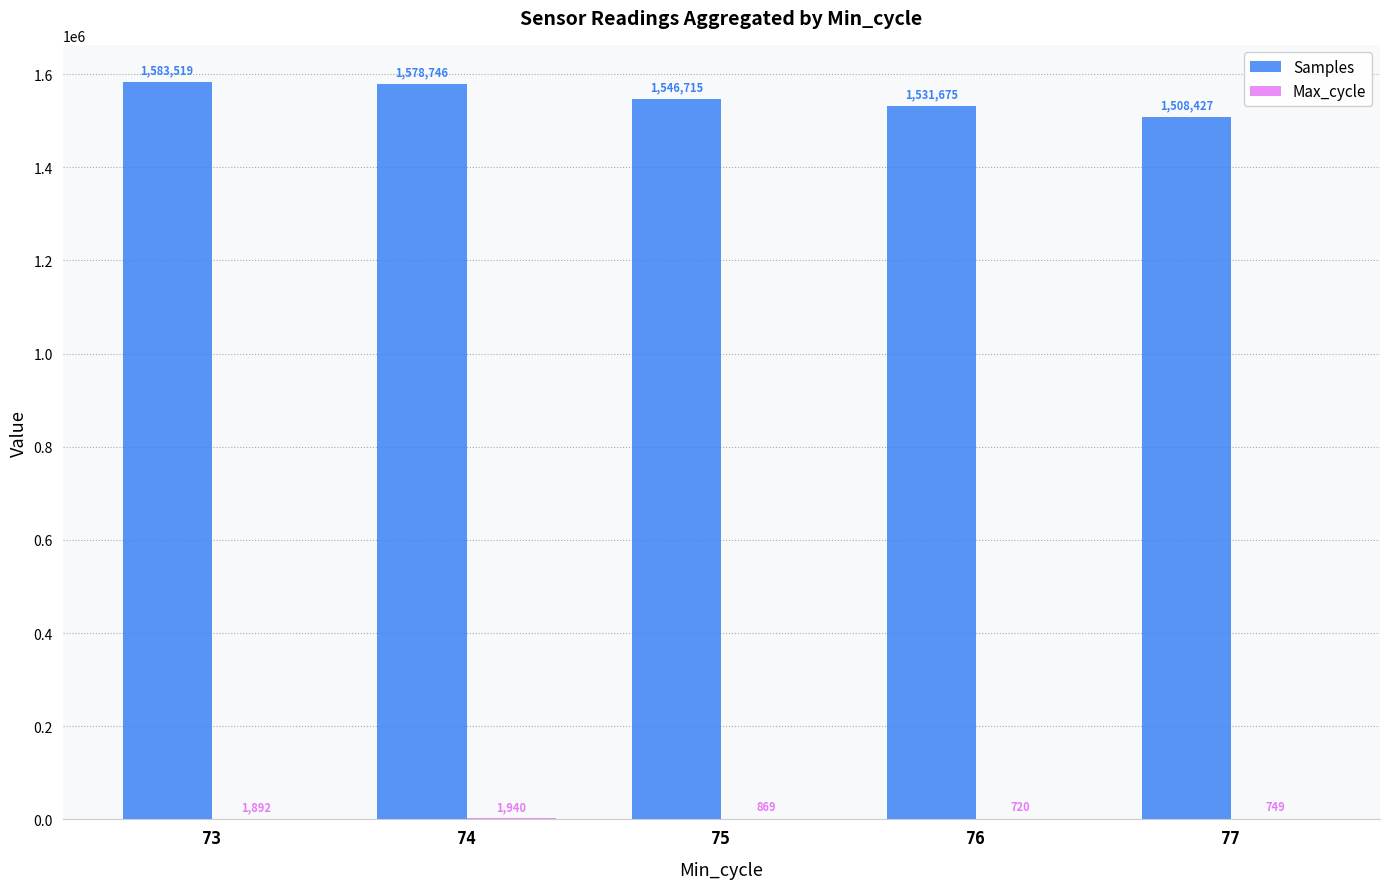

At which category is the sum across all series the highest?

73